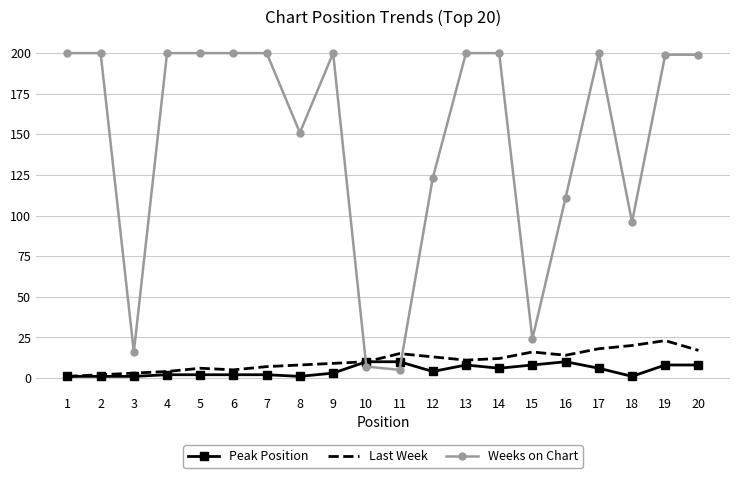

How many times do Last Week and Weeks on Chart cross each other?

2